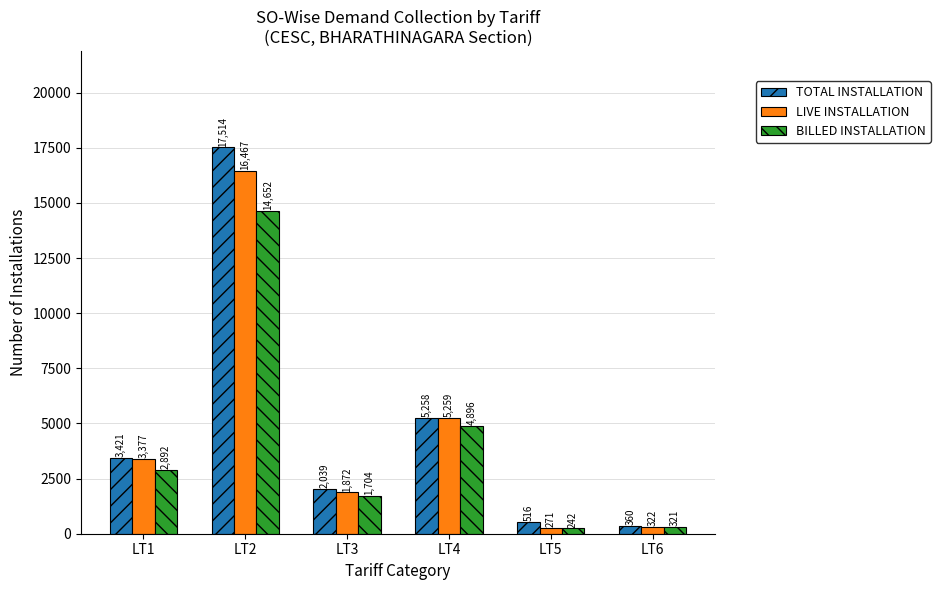

What is the total value across all series at LT3?

5615